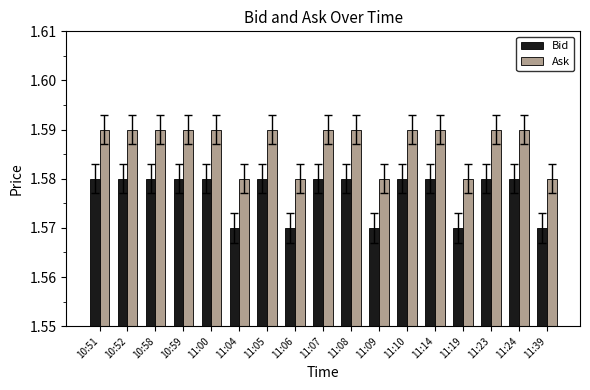

How many data points does each series have?

17